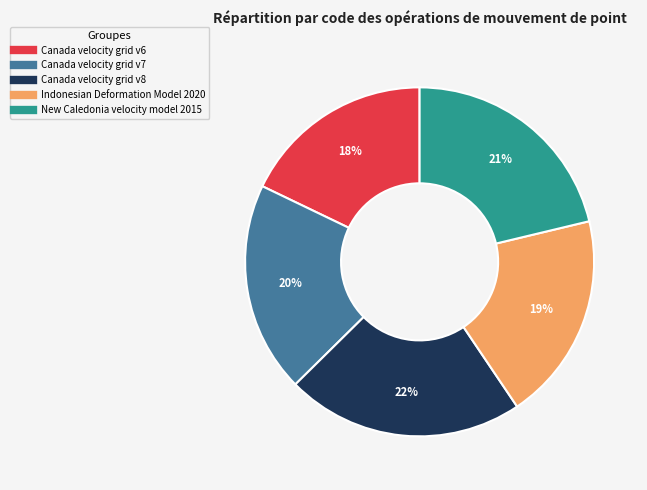

What percentage is the Canada velocity grid v6 slice, to the nearest percent?

18%